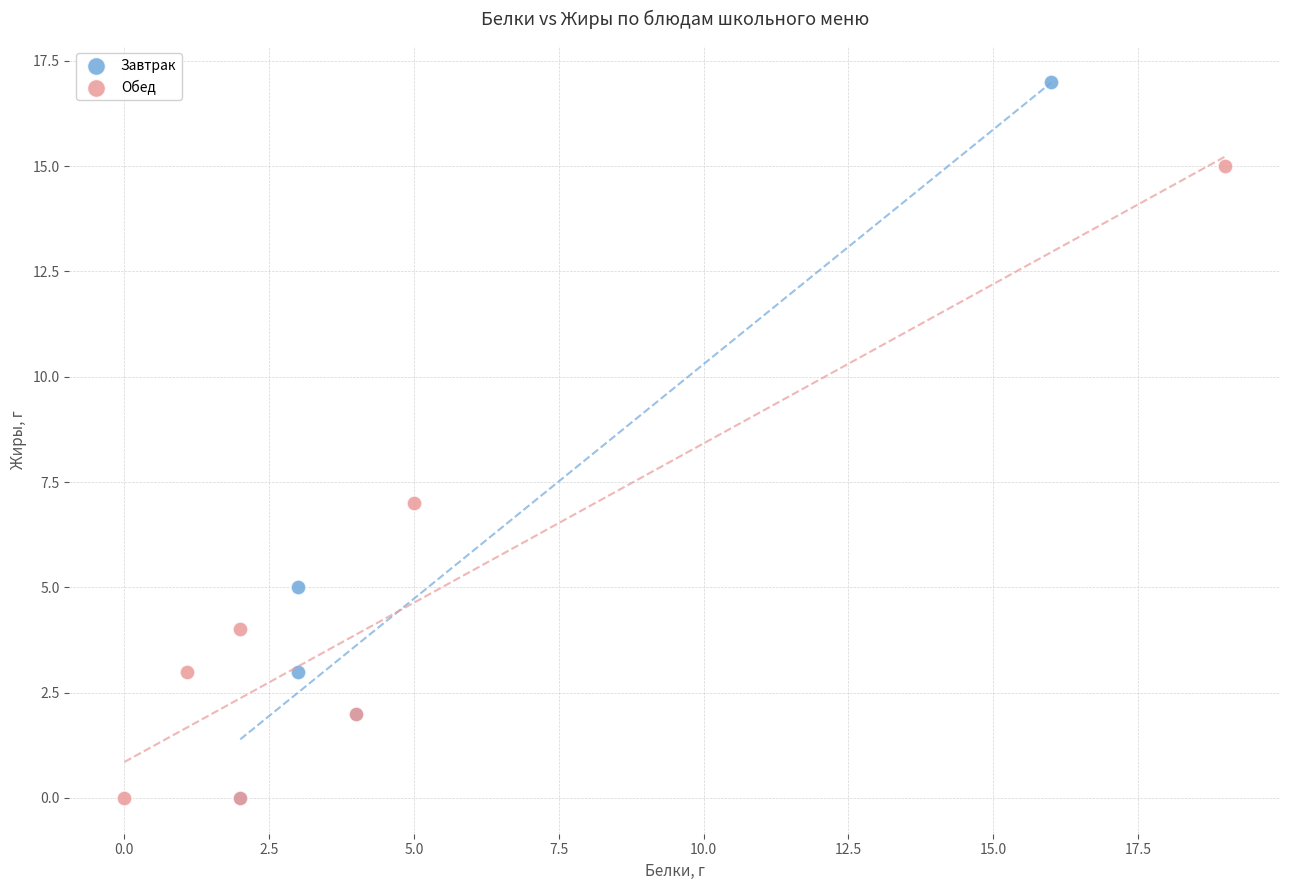

Which series has the largest Y range (max minus min)?

Завтрак